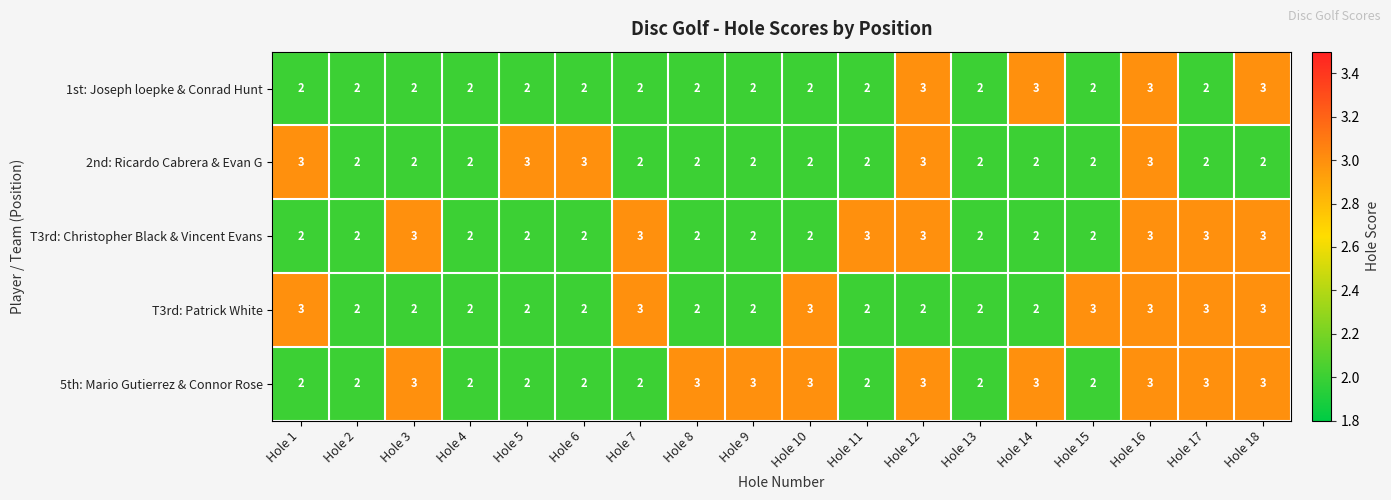

What is the sum of all 5th: Mario Gutierrez & Connor Rose values?

45